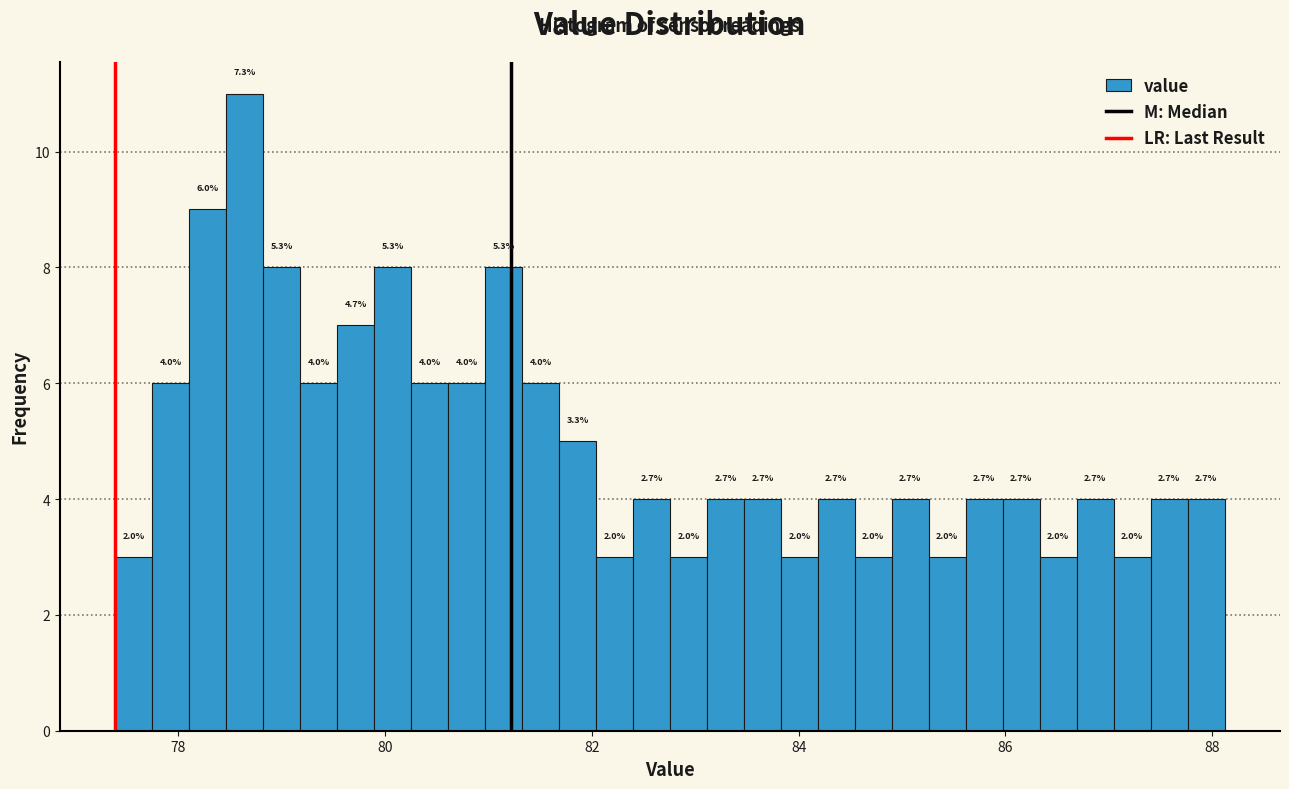

Around what value on the x-axis is the tallest bar? Give the approximate position of its centre, as read against the axis.

78.6